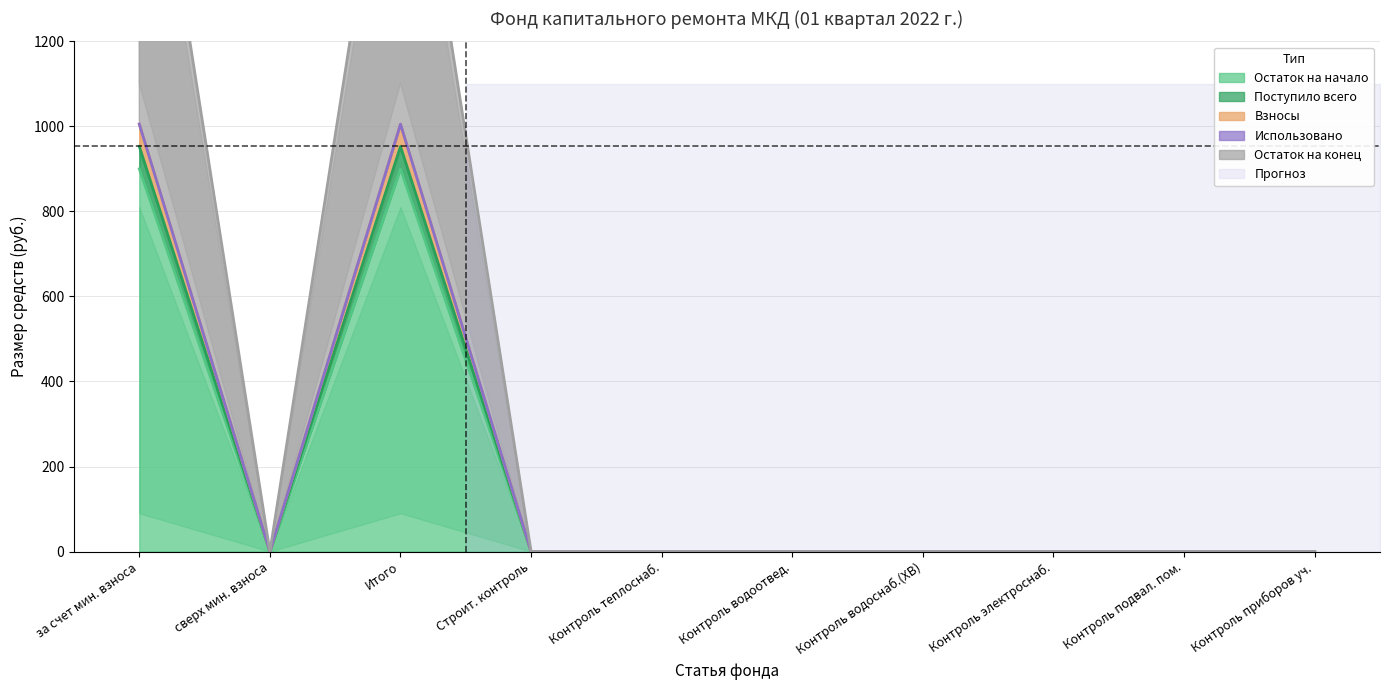

How many lines are shown in the chart?

4